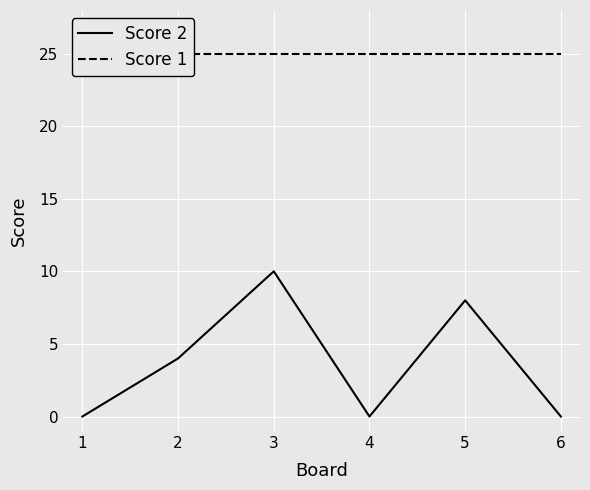

How many lines are shown in the chart?

2